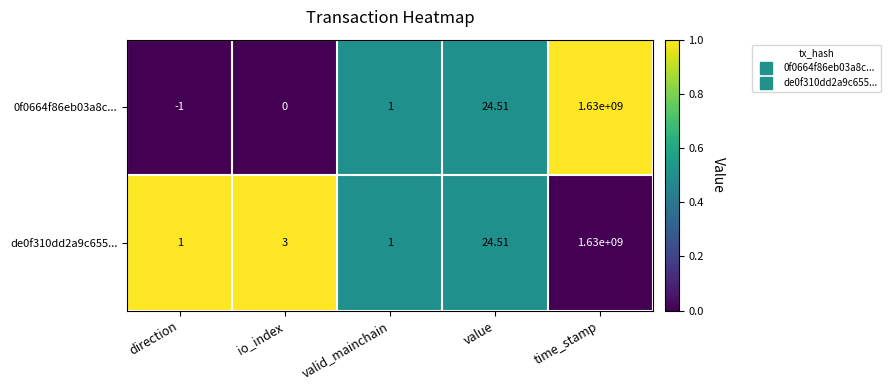

What is the greatest value displayed?

1630000000.0